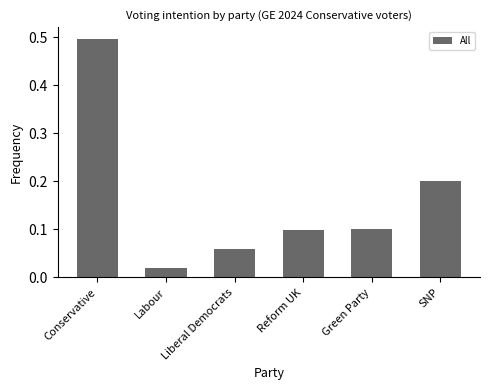

Are the bars horizontal?

No